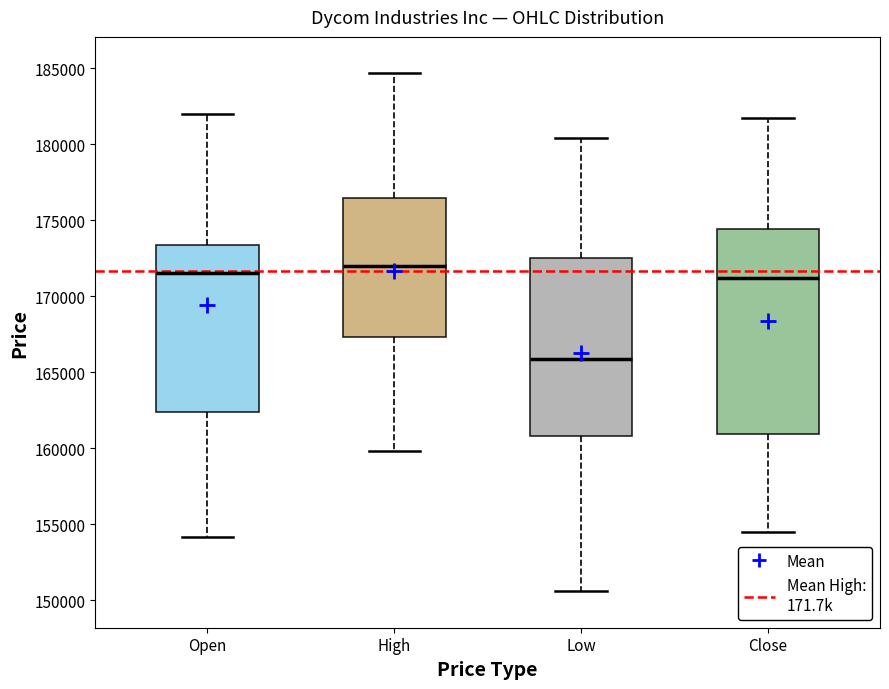

Comparing the boxes themselves (not the whiskers), which one is the tallest?

Close